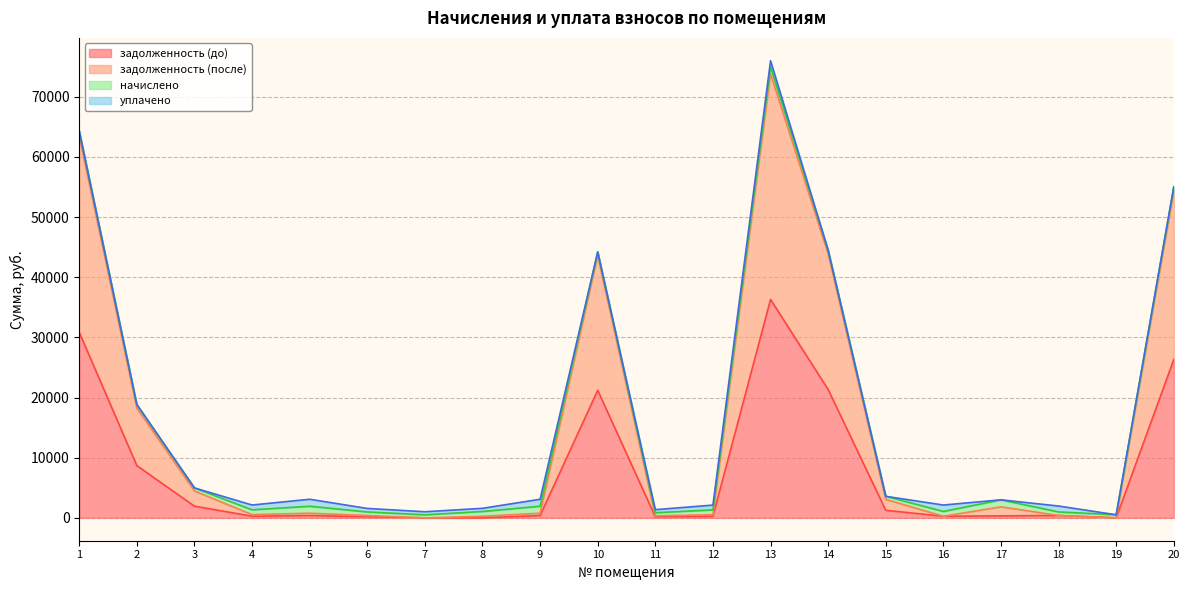

Does the chart display data point markers on the line(s)?

No